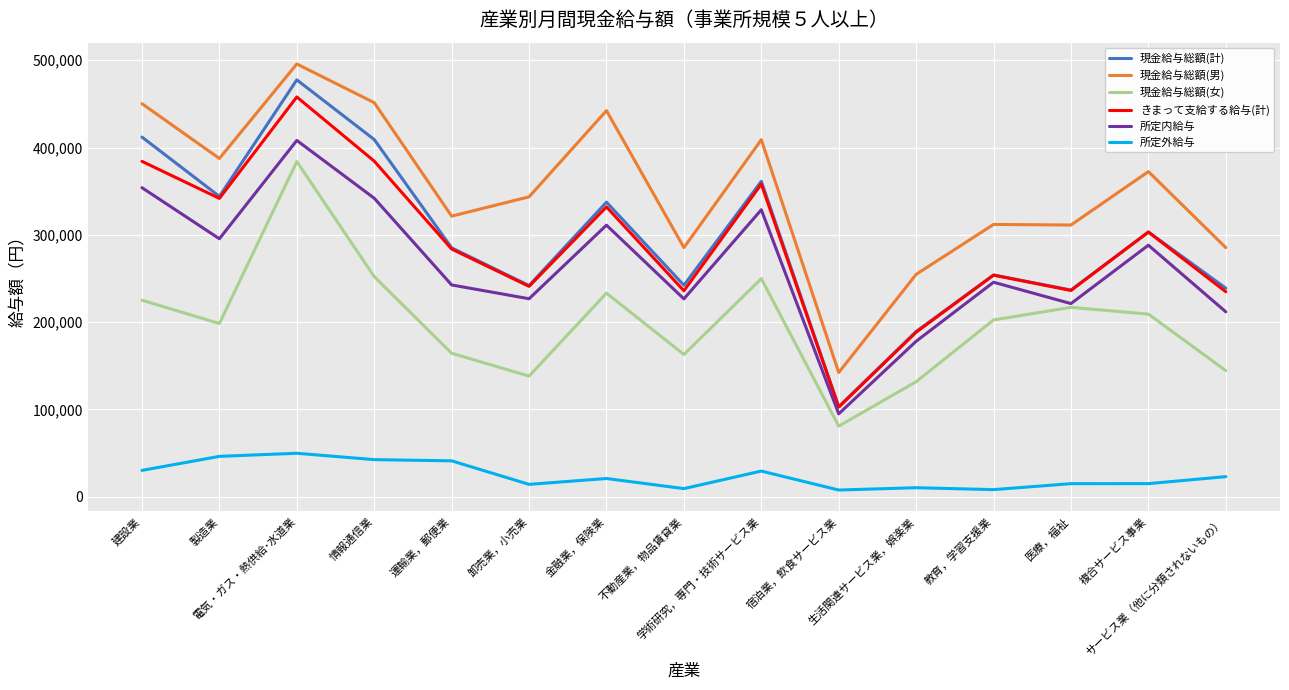

At which label does きまって支給する給与(計) reach its peak?

電気・ガス・熱供給･水道業